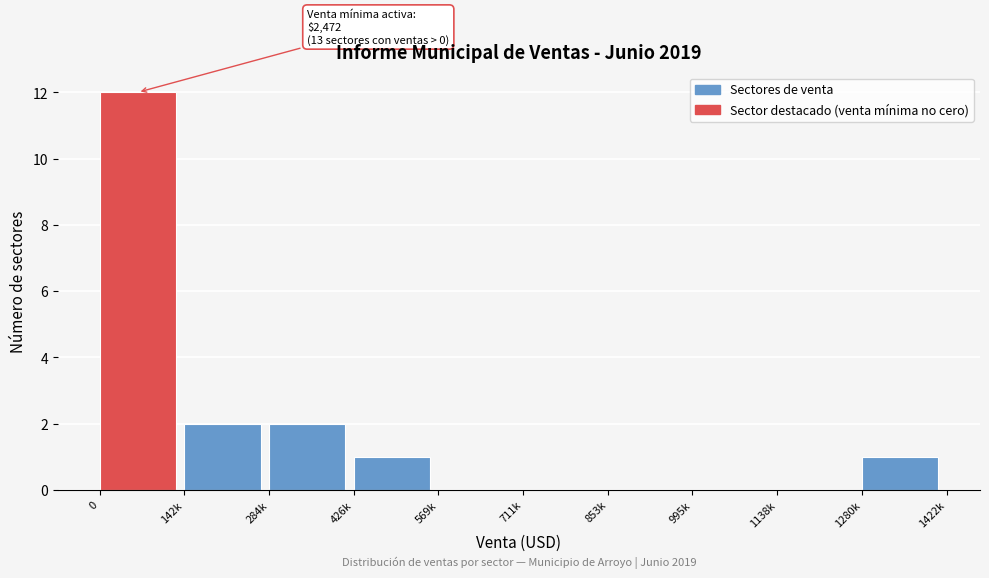

Reading left to right, what are all the values shown in this chart?

0=12	142k=2	284k=2	426k=1	569k=0	711k=0	853k=0	995k=0	1138k=0	1280k=1